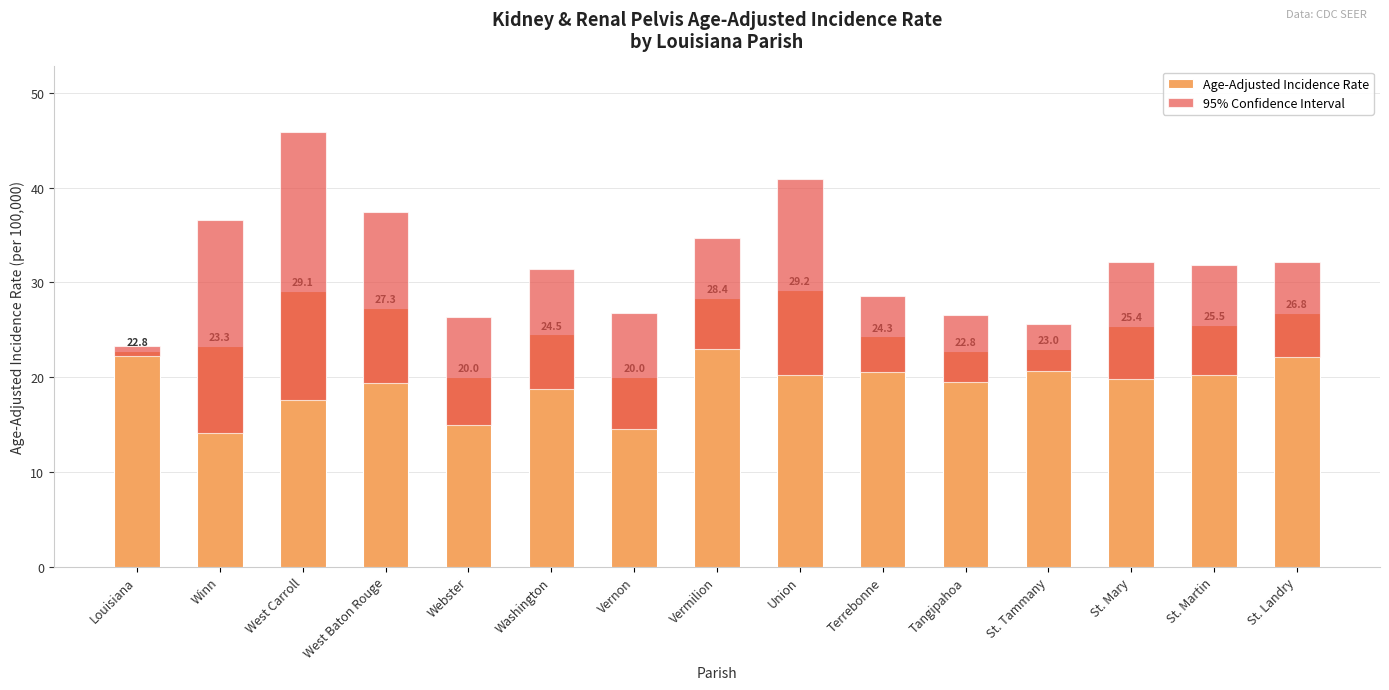

What is the sum of all Age-Adjusted Incidence Rate values?

372.4